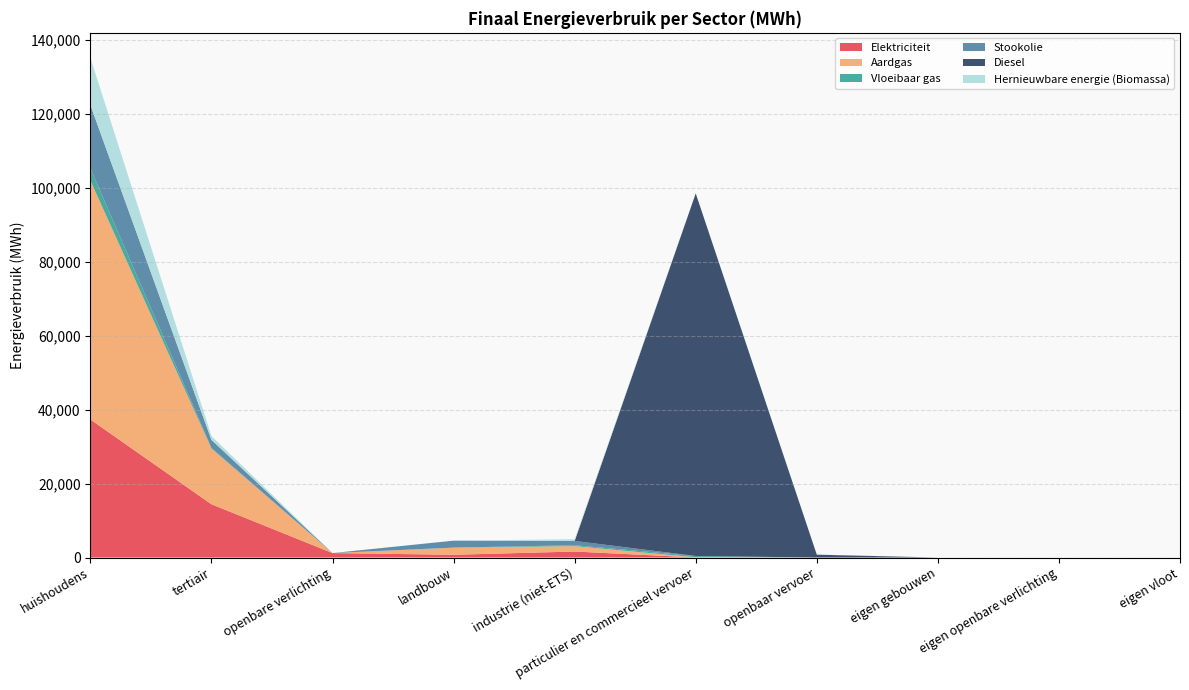

Reading right to left, extract all data points from this chart.

Elektriciteit: 0.0	0.0	0.0	0.0	17.5	1621.0	741.2	1207.7	14412.0	37352.9
Aardgas: 0.0	0.0	0.0	0.0	47.1	1455.4	1937.3	0.0	15057.2	64659.9
Vloeibaar gas: 0.0	0.0	0.0	0.0	341.4	249.4	6.9	0.0	176.9	3343.3
Stookolie: 0.0	0.0	0.0	0.0	0.0	1162.0	1880.6	0.0	2180.4	17076.5
Diesel: 0.0	0.0	0.0	771.9	98129.5	0.0	0.0	0.0	0.0	0.0
Hernieuwbare energie (Biomassa): 0.0	0.0	0.0	44.0	0.0	473.1	0.0	0.0	1046.7	12800.7